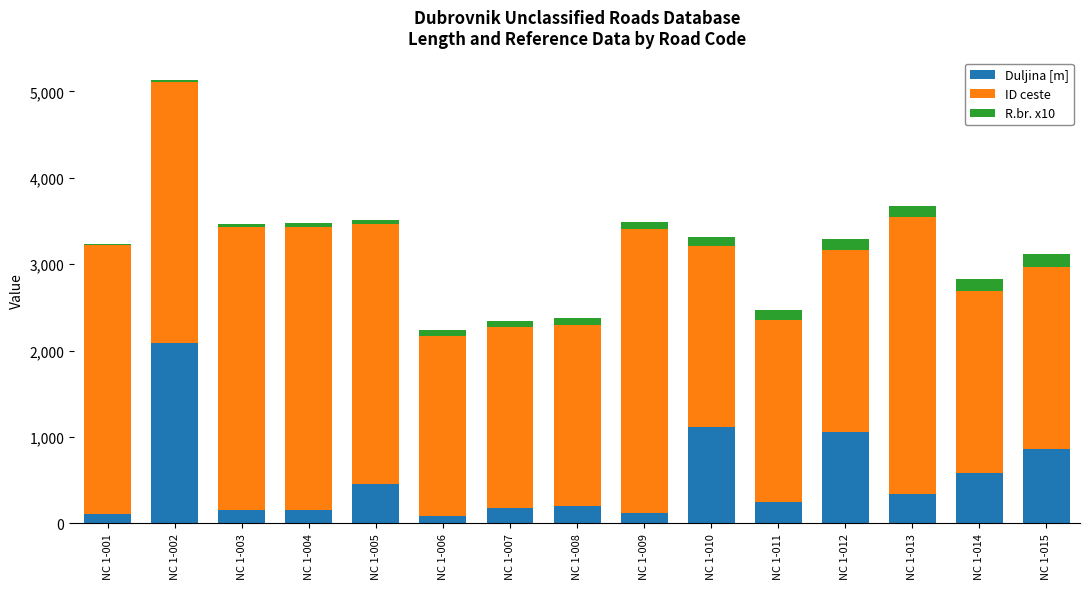

At which category is the sum across all series the highest?

NC 1-002